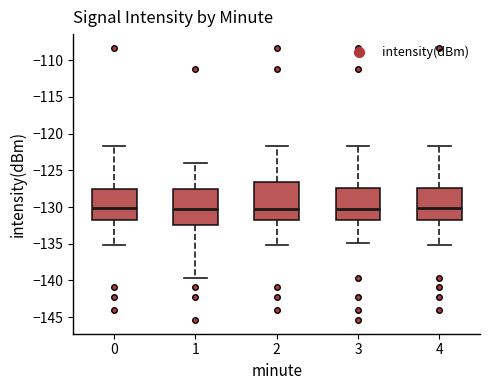

Reading left to right, read every box against the y-axis: the position of its median line, the range the box covers, and the ends of its whiskers. The values are not printed on the chart, so give them approximately, as read against the axis.

0: median -130.0, box -132.0 to -127.5, whiskers -135.0 to -121.5
1: median -130.0, box -132.5 to -127.5, whiskers -139.5 to -124.0
2: median -130.5, box -132.0 to -126.5, whiskers -135.0 to -121.5
3: median -130.0, box -132.0 to -127.5, whiskers -135.0 to -121.5
4: median -130.0, box -132.0 to -127.5, whiskers -135.0 to -121.5